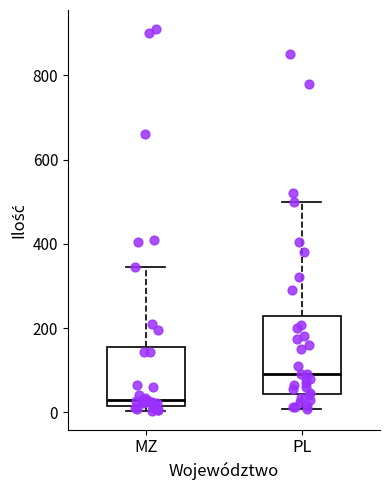

Where is the upper edge of the box for MZ on the y-axis? The values are not printed on the chart, so give them approximately, as read against the axis.

160